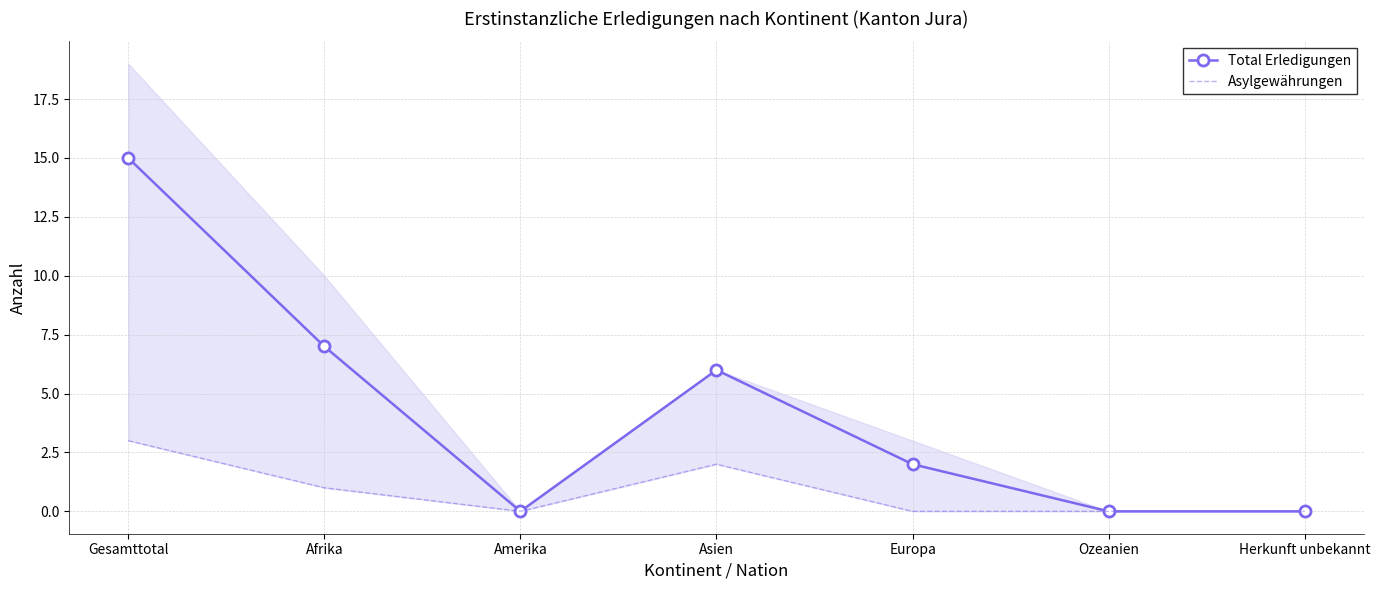

What is the total value across all series at Gesamttotal?

18